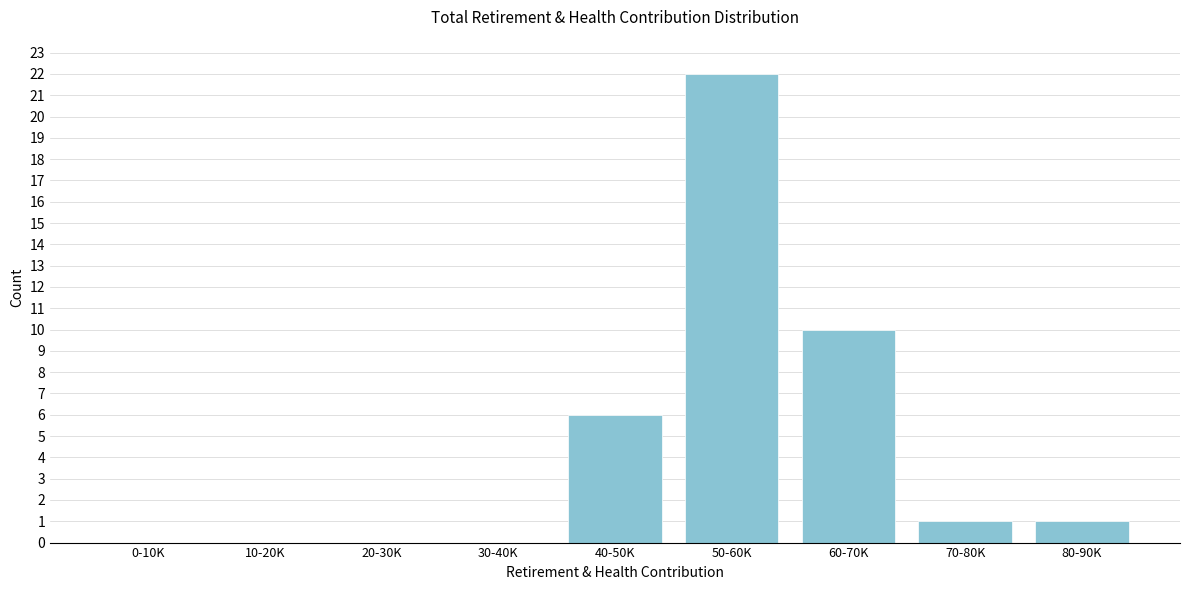

Reading left to right, list all the values displayed in this chart.

0-10K=0	10-20K=0	20-30K=0	30-40K=0	40-50K=6	50-60K=22	60-70K=10	70-80K=1	80-90K=1